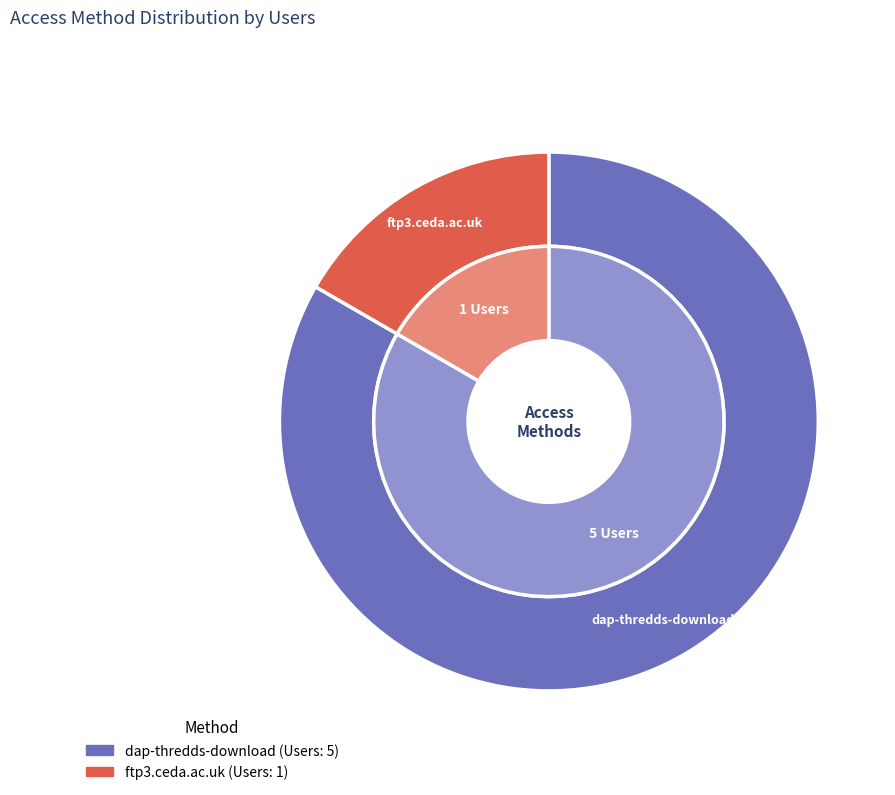

To the nearest percent, what percentage of the pie is dap-thredds-download?

83%